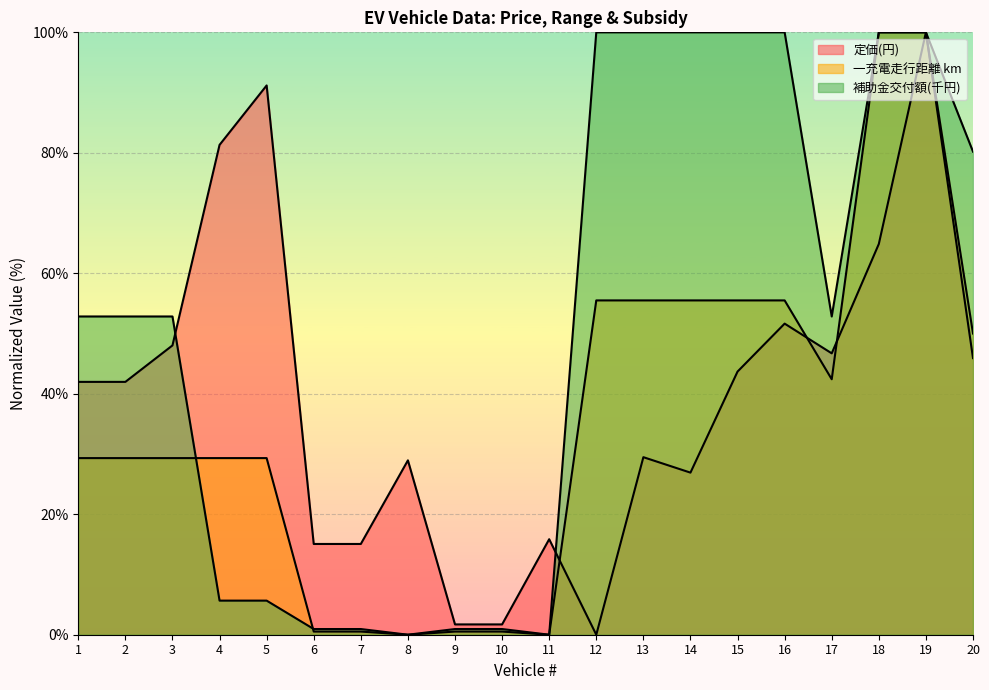

Reading left to right, extract all data points from this chart.

定価(円): 42.0	42.0	48.0	81.3	91.2	15.1	15.1	28.9	1.7	1.7	15.9	0.0	29.5	26.9	43.7	51.6	46.7	64.9	100.0	45.9
一充電走行距離 km: 29.3	29.3	29.3	29.3	29.3	0.5	0.5	0.0	0.5	0.5	0.0	55.5	55.5	55.5	55.5	55.5	42.4	100.0	100.0	50.0
補助金交付額(千円): 52.8	52.8	52.8	5.7	5.7	0.9	0.9	0.0	0.9	0.9	0.0	100.0	100.0	100.0	100.0	100.0	52.8	100.0	100.0	80.2